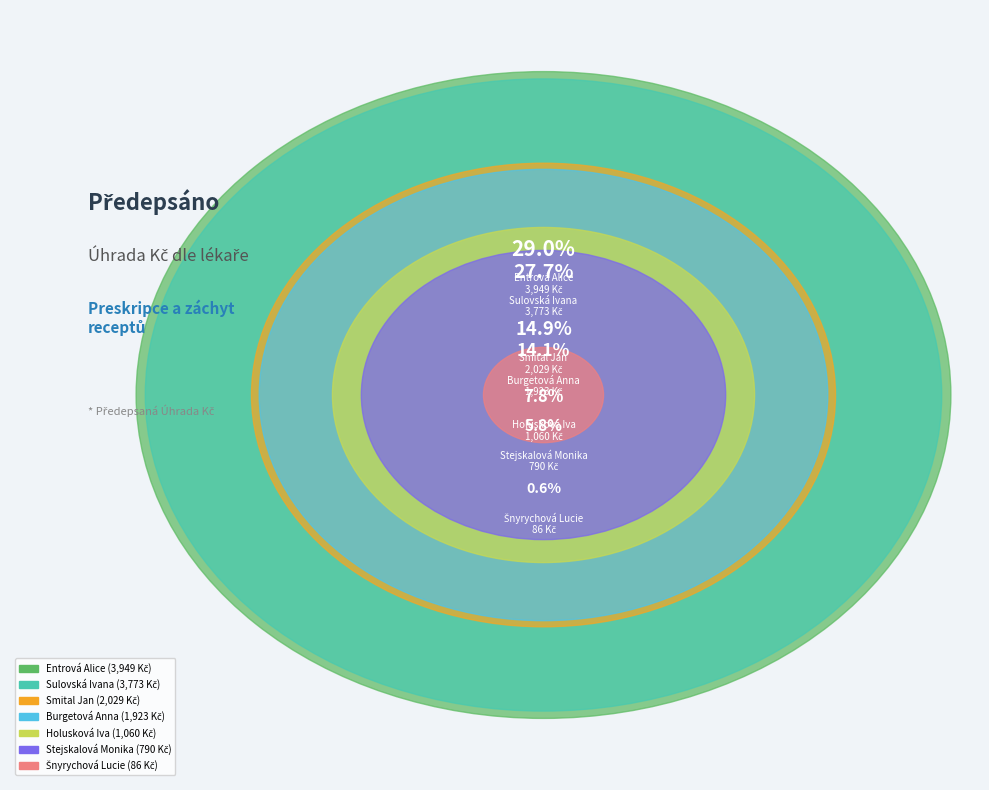

Count the number of slices in the pie.

7